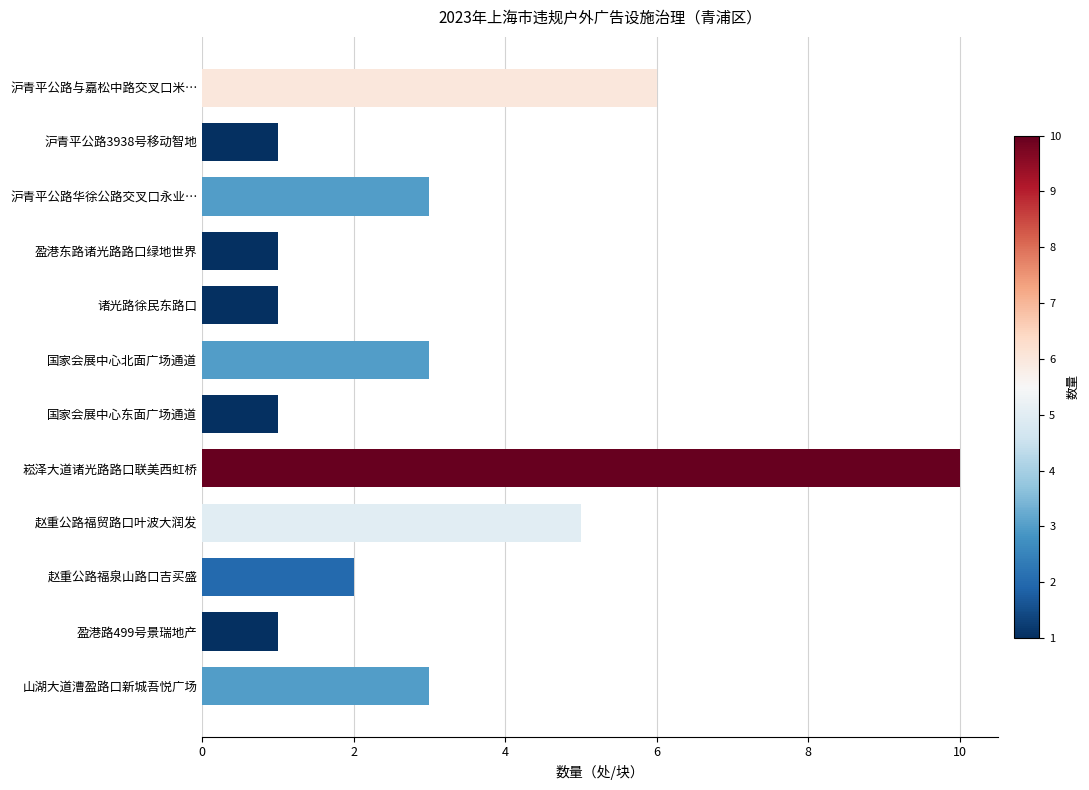

What is the difference between the maximum and second lowest values?

9